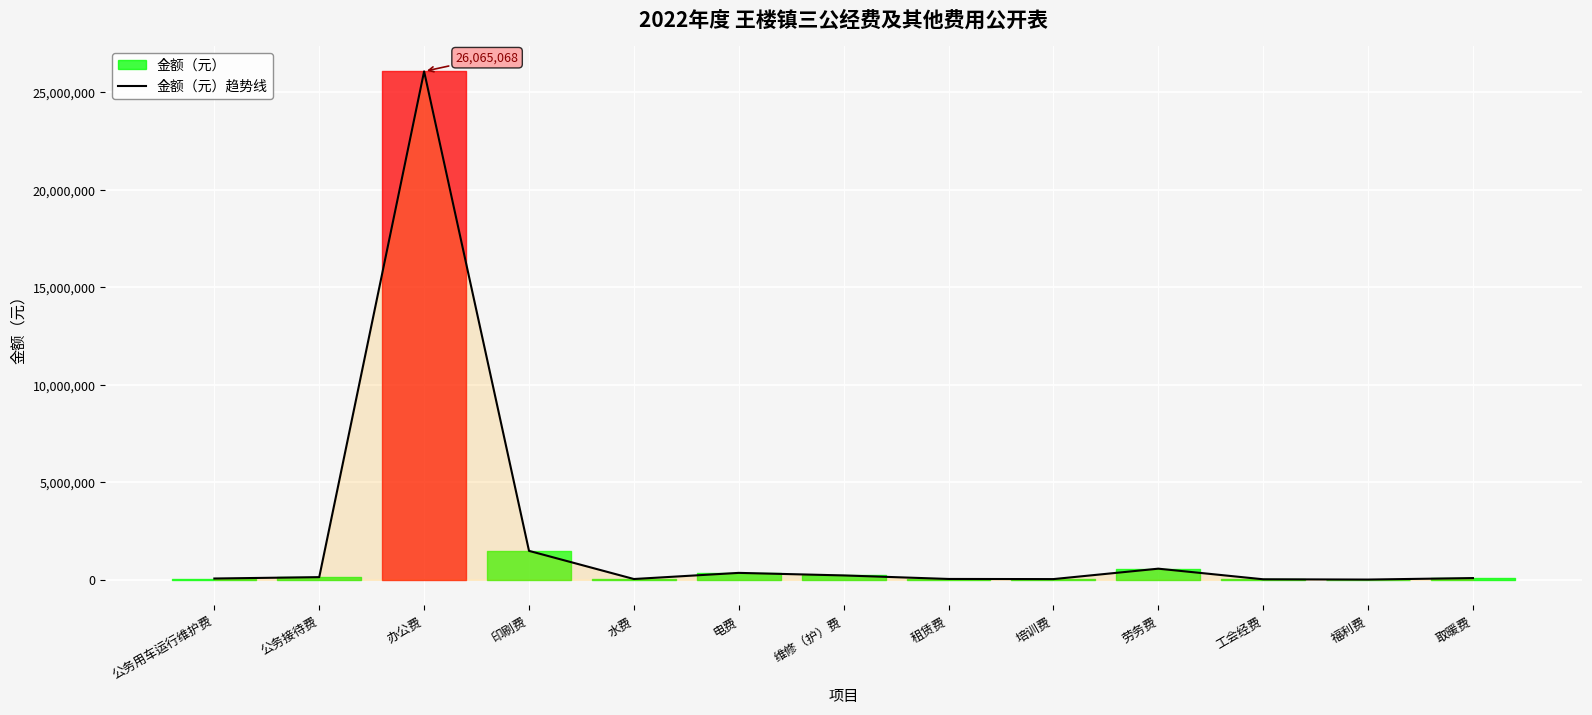

At which category does the data reach its first local valley?

水费